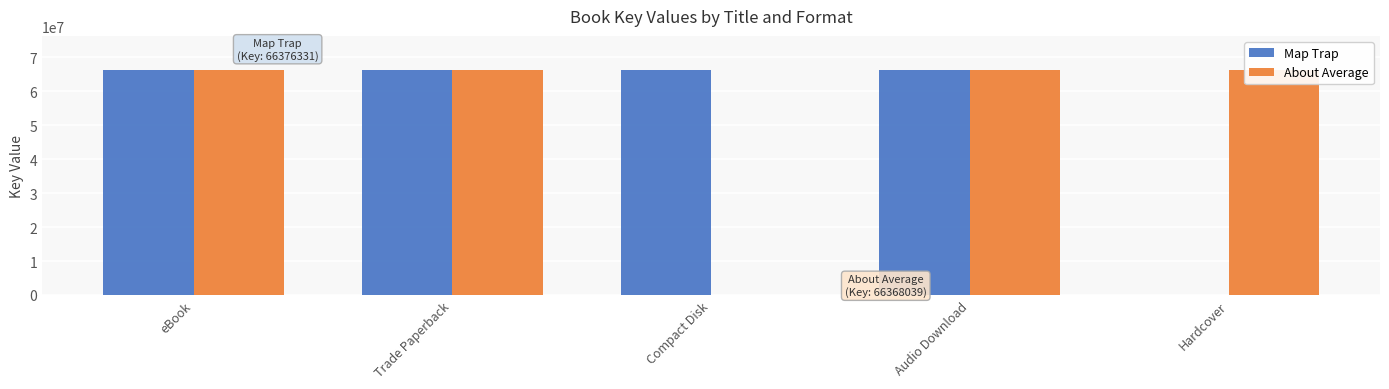

The Map Trap series shows 66376331 at Trade Paperback. True or false?

True